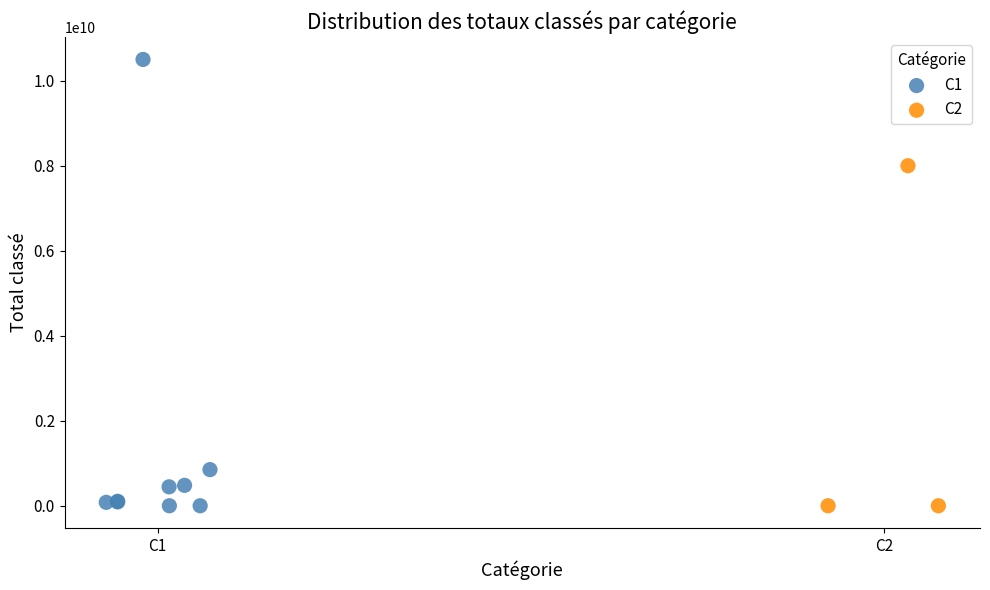

Which series has the largest Y range (max minus min)?

C1